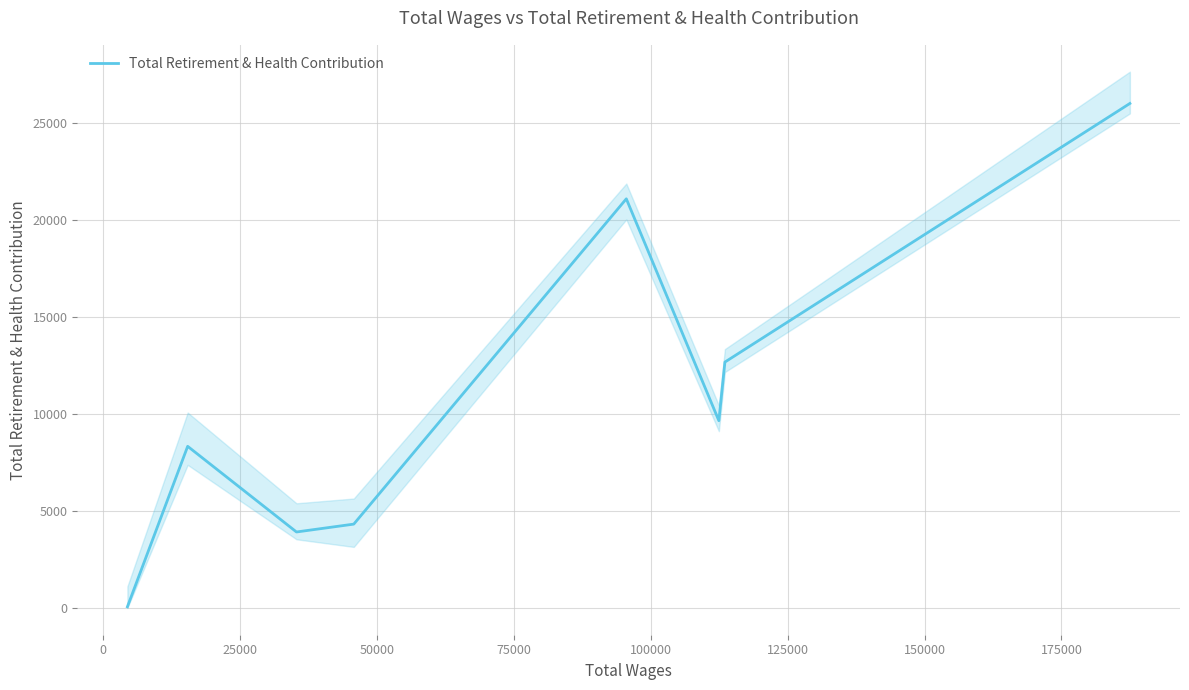

What is the maximum value for Total Retirement & Health Contribution?

25990